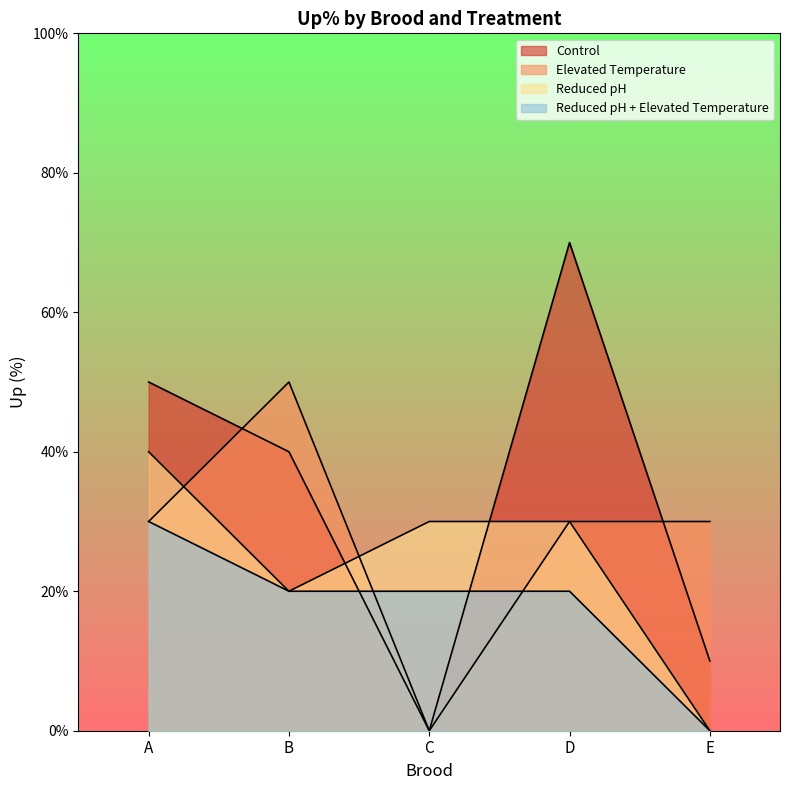

At which label does Reduced pH + Elevated Temperature first exceed 20?

A